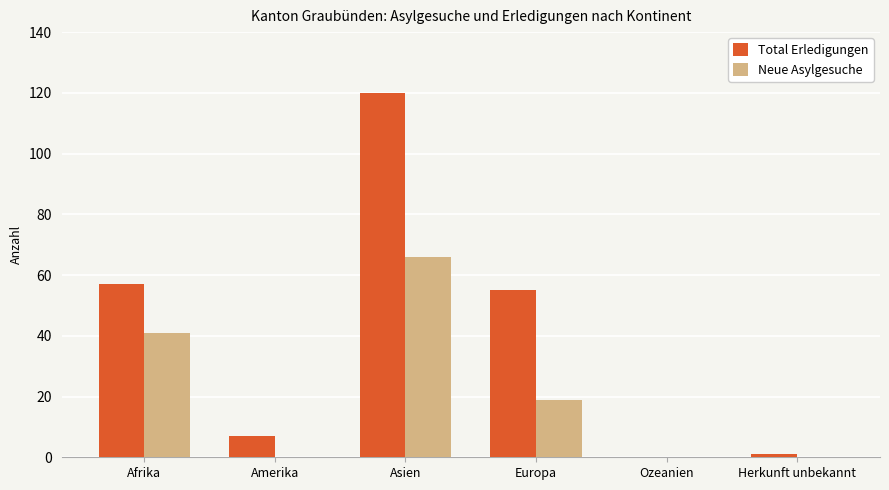

At which label does Total Erledigungen first exceed 55?

Afrika